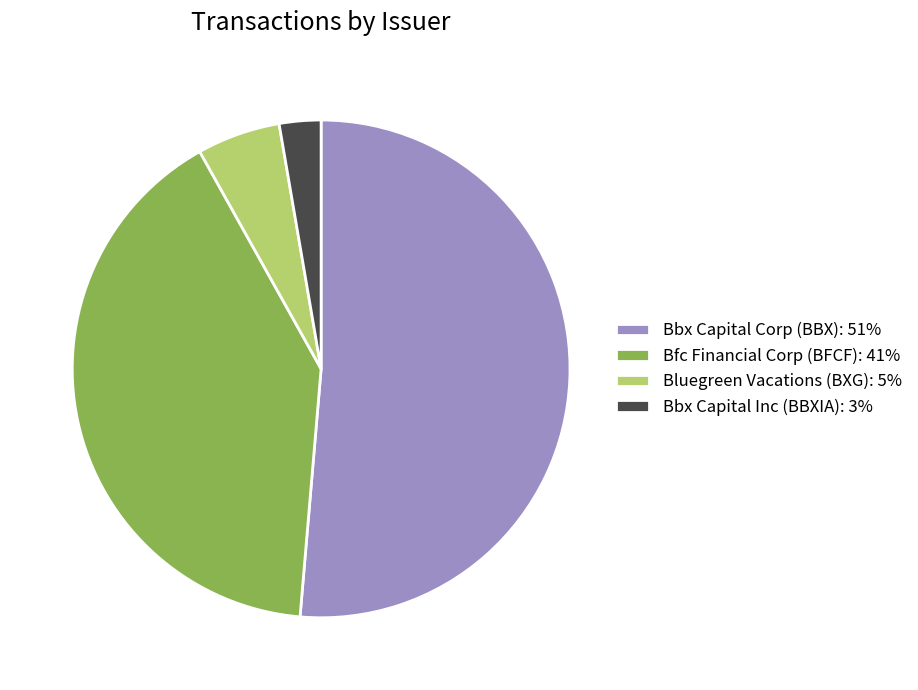

Do Bbx Capital Corp (BBX): 51% and Bbx Capital Inc (BBXIA): 3% together represent more than half of the pie?

Yes